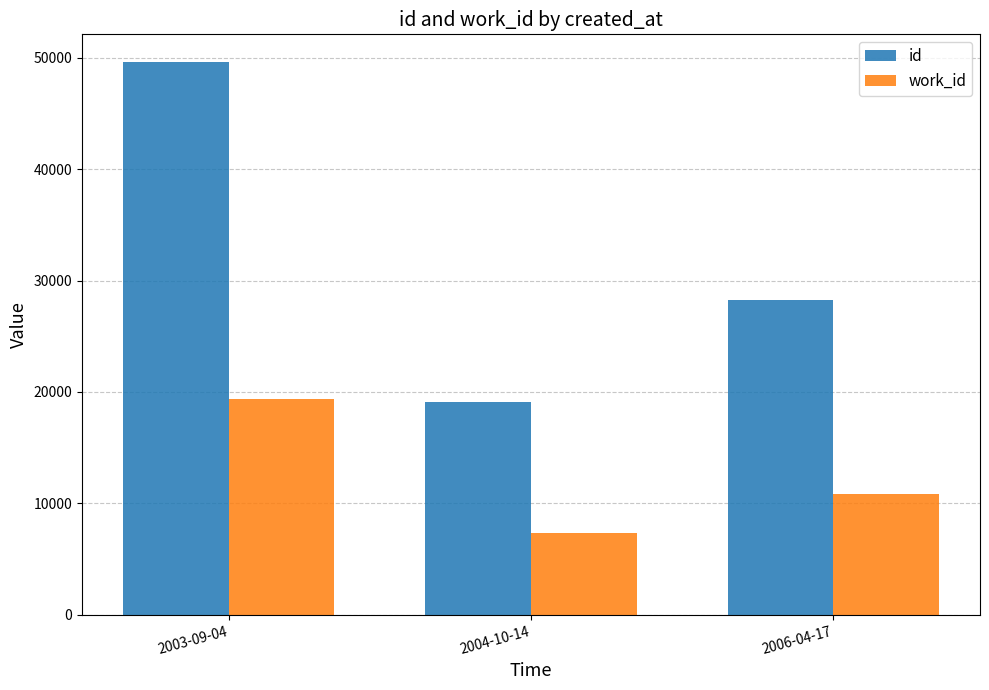

At 2003-09-04, list the series in order from smallest to largest.

work_id, id